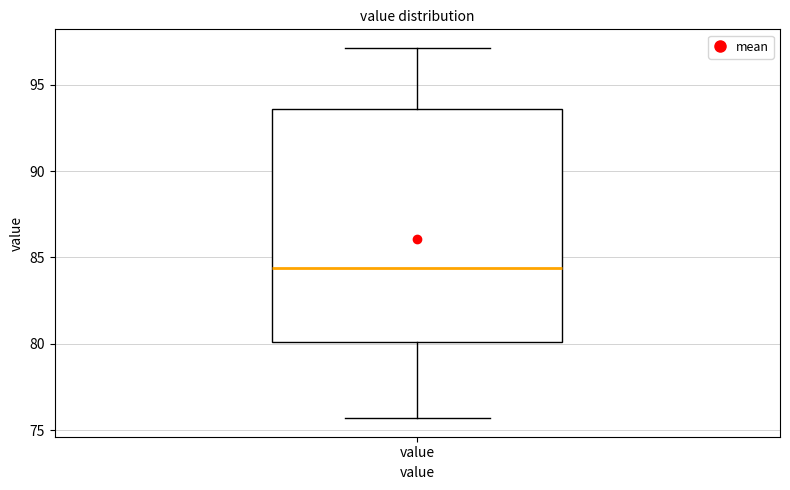

Where does the lower whisker of the box for value end on the y-axis? The values are not printed on the chart, so give them approximately, as read against the axis.

75.5